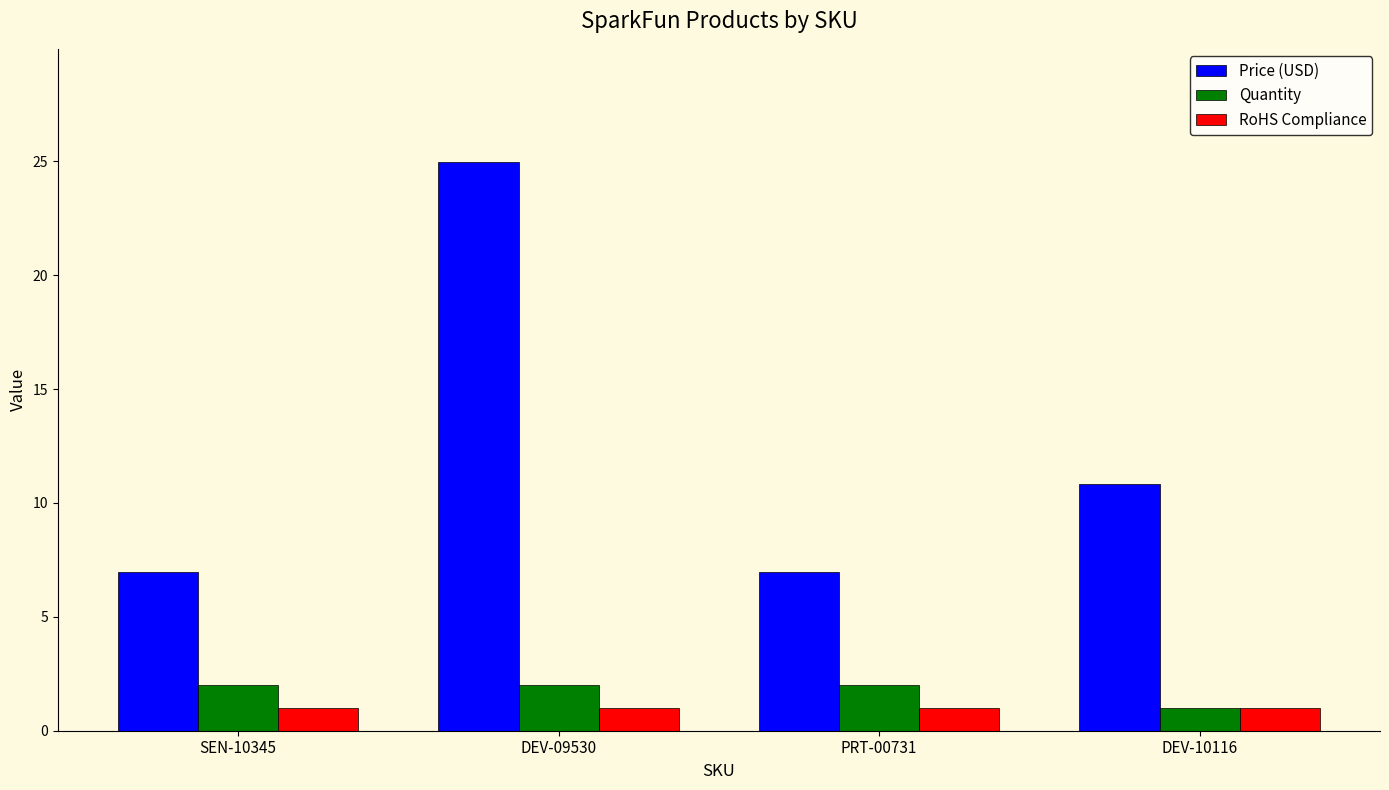

Which series has the largest total across all categories?

Price (USD)